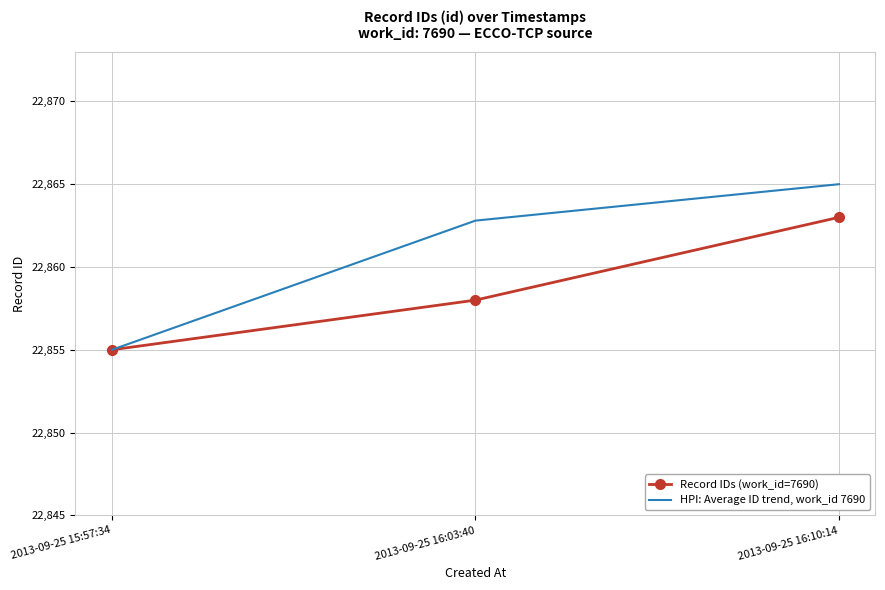

How many values in the HPI: Average ID trend, work_id 7690 series exceed 22862?

2